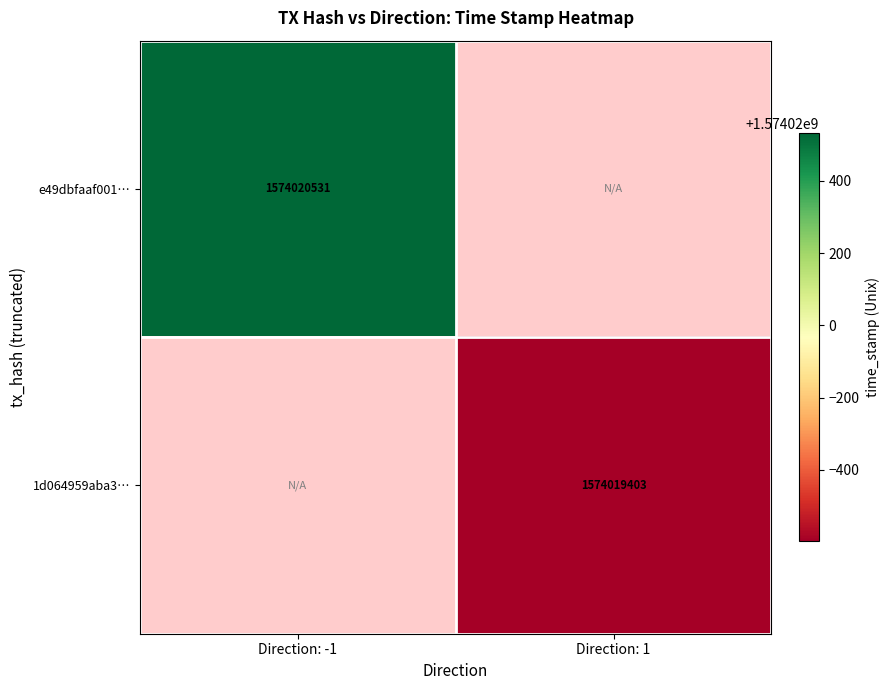

What is the total value across all series at time_stamp?

3148039934